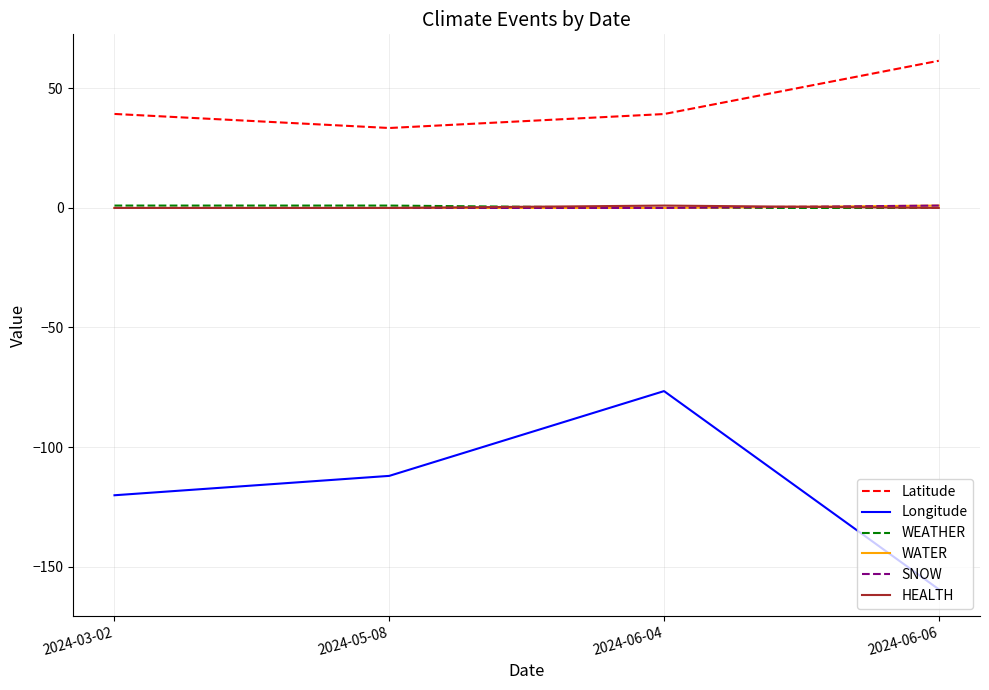

Reading right to left, transcribe all the data shown in this chart.

Latitude: 61.6	39.3	33.4	39.3
Longitude: -159.5	-76.6	-112.1	-120.2
WEATHER: 0.0	0.0	1.0	1.0
WATER: 1.0	0.0	0.0	0.0
SNOW: 1.0	0.0	0.0	0.0
HEALTH: 0.0	1.0	0.0	0.0